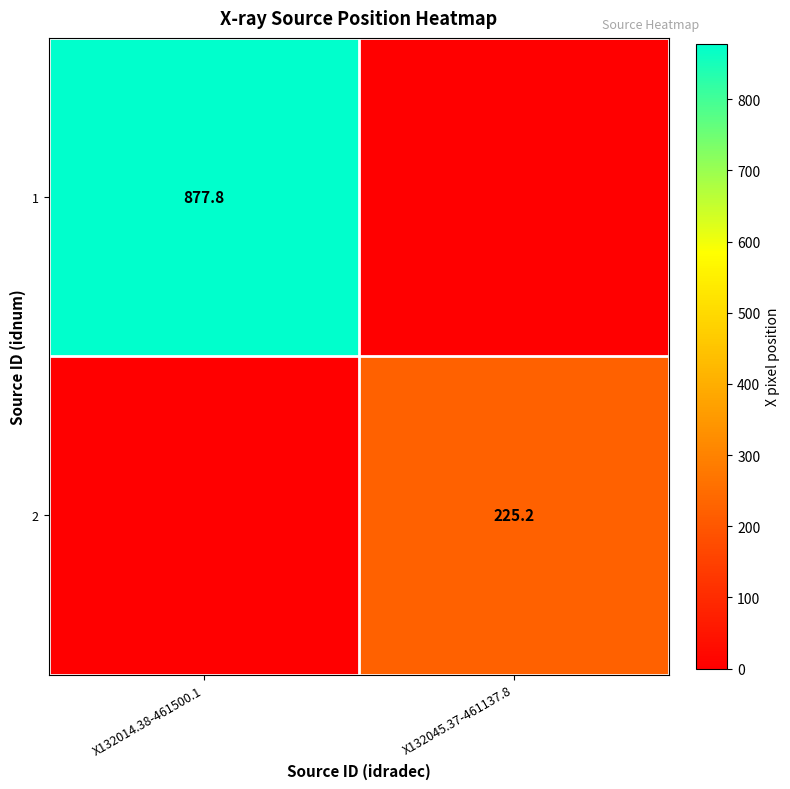

The value of 1 at X132014.38-461500.1 is 877.8. True or false?

True